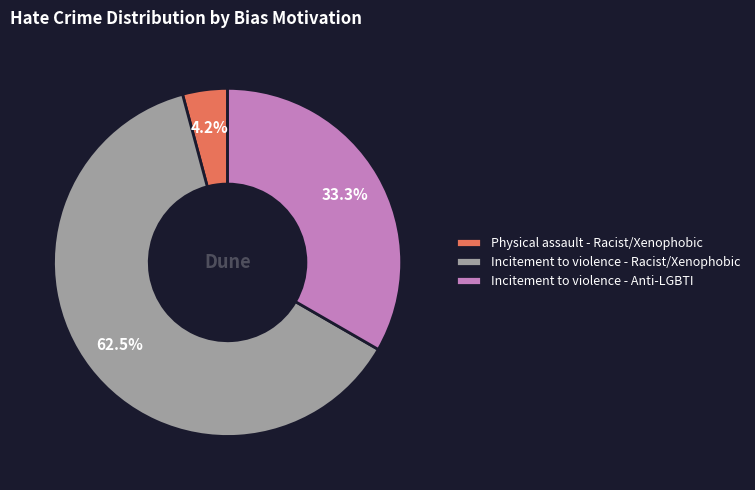

Between Incitement to violence - Racist/Xenophobic and Incitement to violence - Anti-LGBTI, which is larger?

Incitement to violence - Racist/Xenophobic